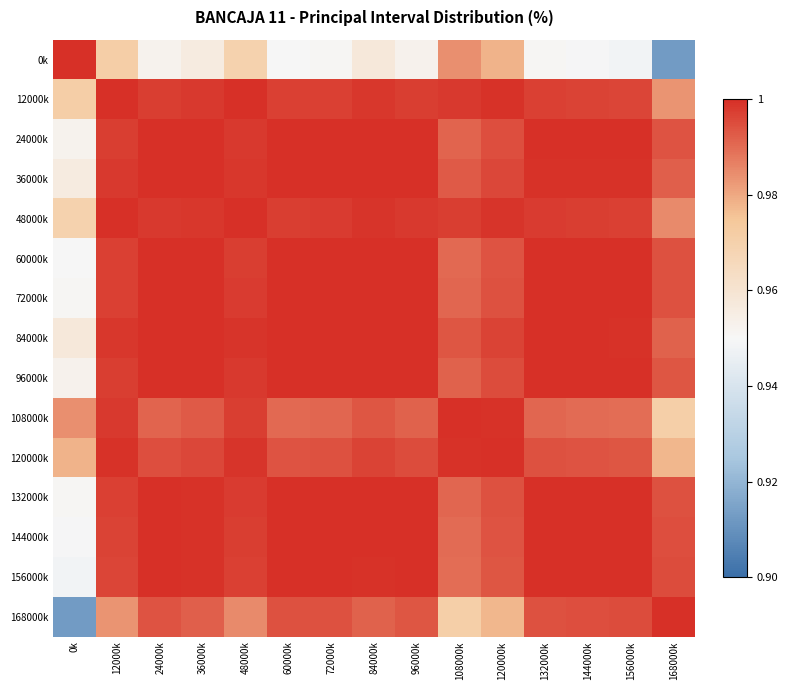

Rank the series at 0k from highest to lowest value.

0k, 108000k, 120000k, 12000k, 48000k, 84000k, 36000k, 96000k, 24000k, 72000k, 132000k, 60000k, 144000k, 156000k, 168000k